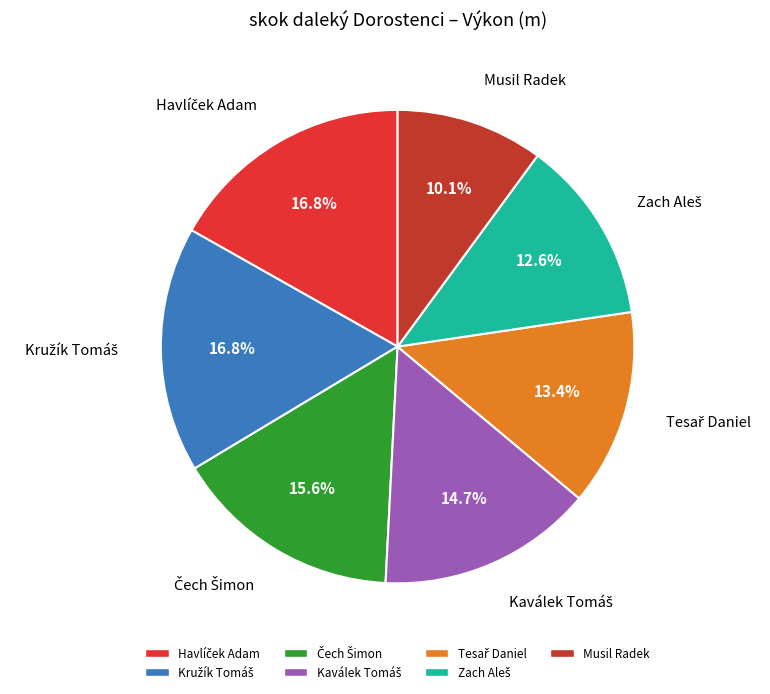

Does any single category account for the majority?

No